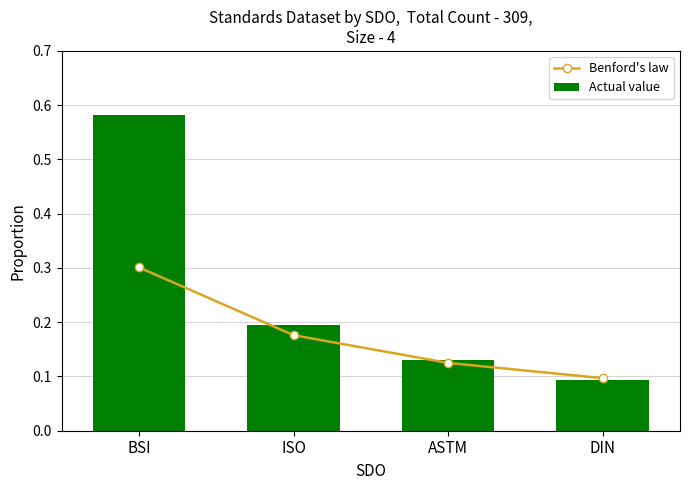

The Actual value series shows 0.3 at BSI. True or false?

False